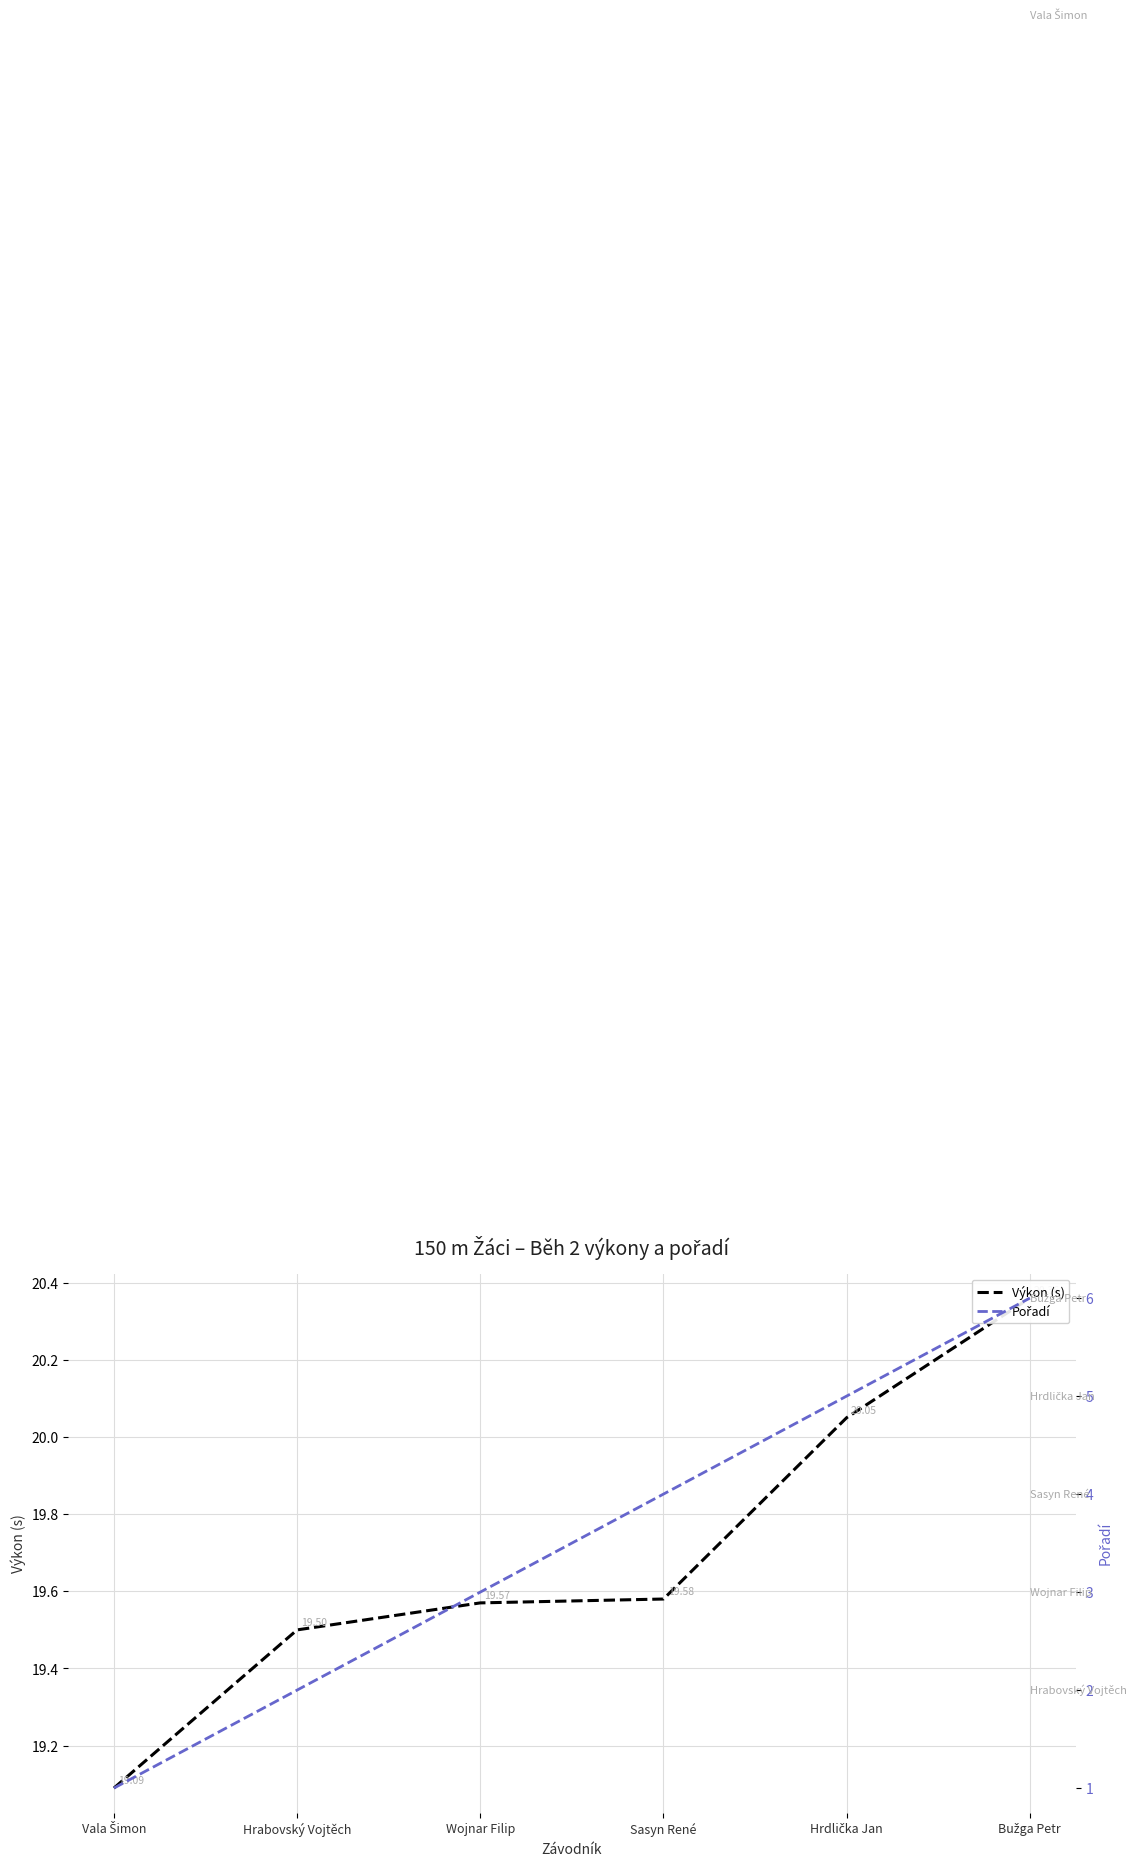

Which series has the largest total across all categories?

Výkon (s)